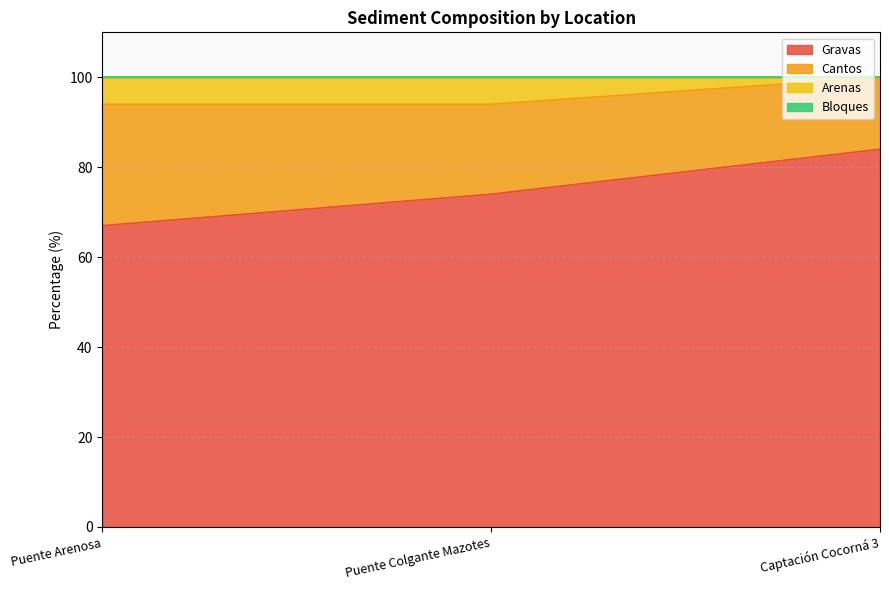

The Gravas series shows 131 at Puente Colgante Mazotes. True or false?

False